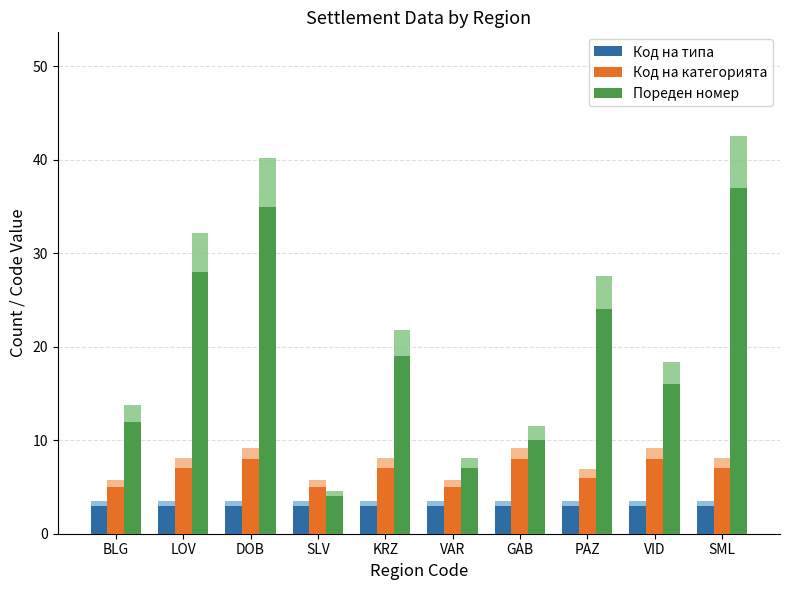

How many bars are there in total?

30